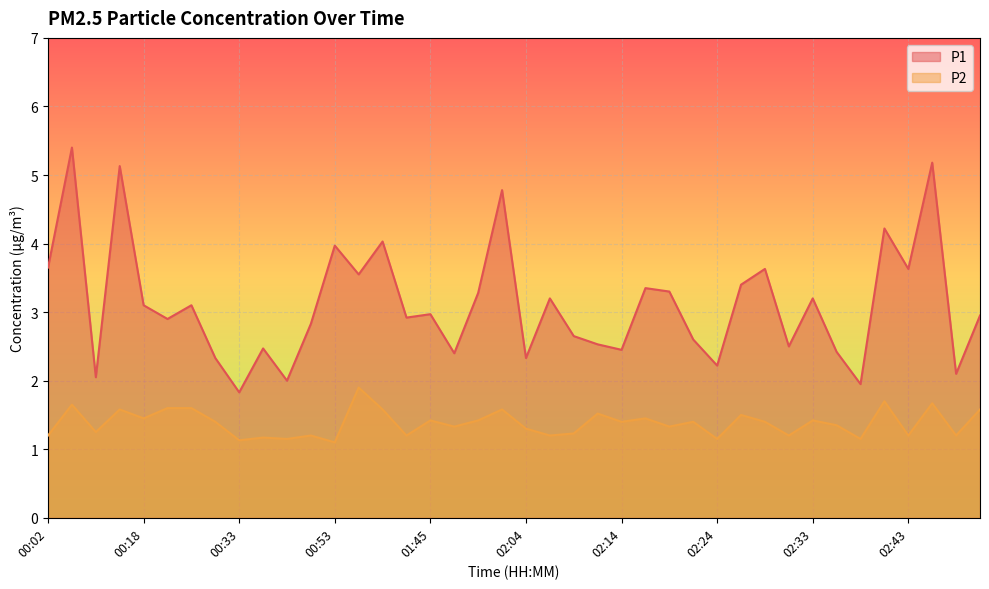

At which label is P2 closest to 1?

00:53